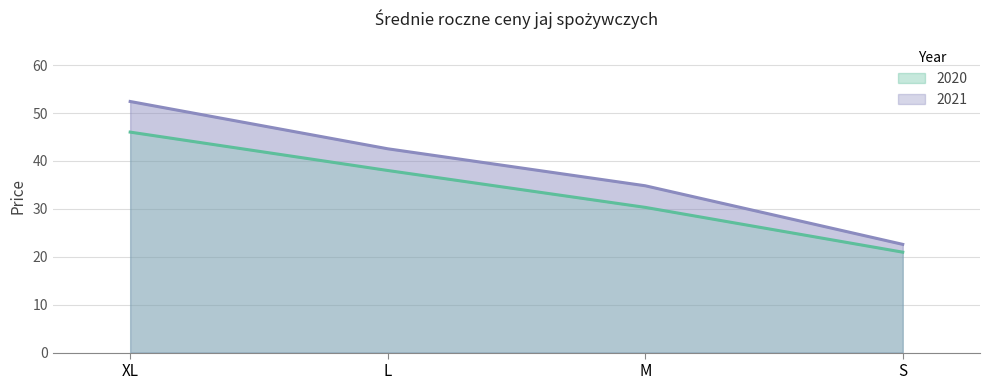

Where is 2021 nearest to the value 37?

M